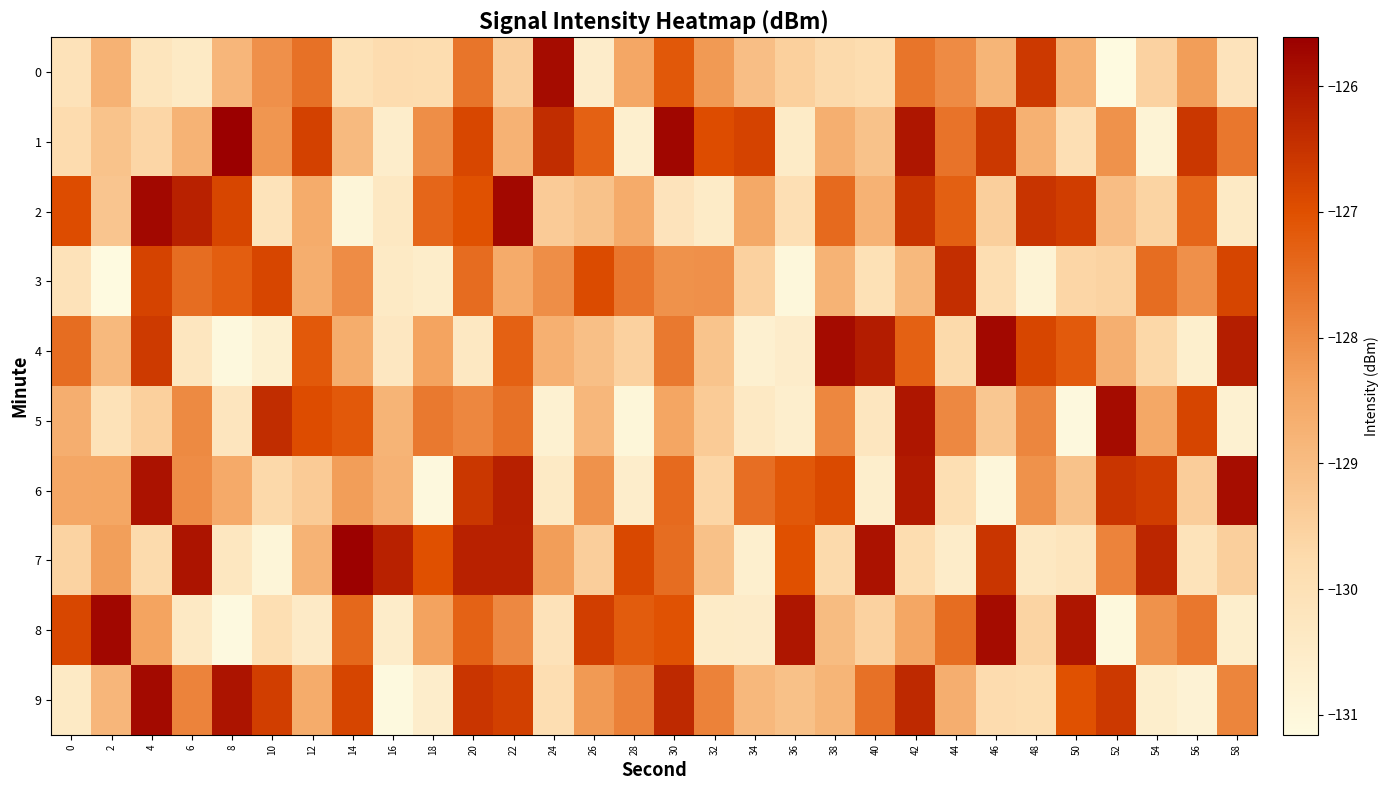

At 52, list the series in order from largest to smallest.

5, 6, 9, 7, 1, 4, 2, 3, 8, 0